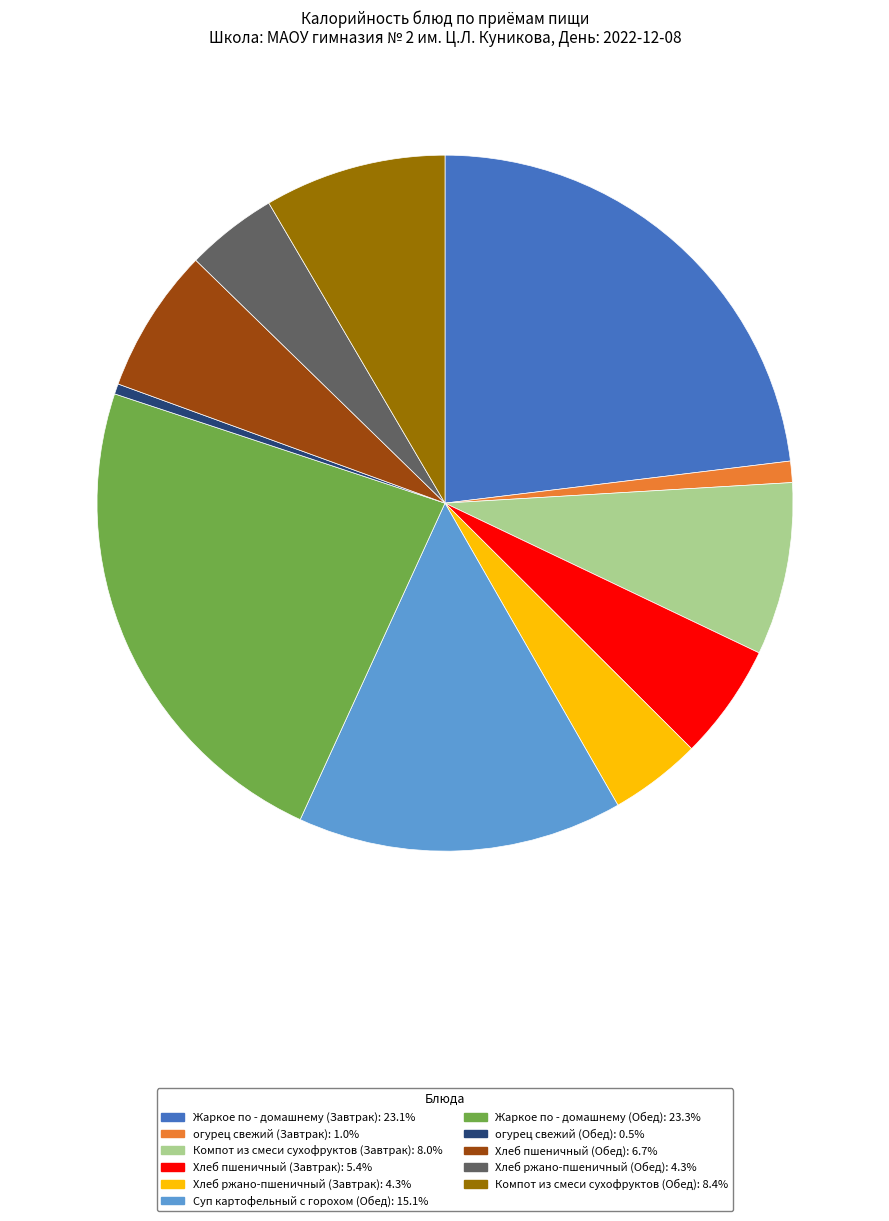

Which category has the smallest portion of the pie?

огурец свежий (Обед)